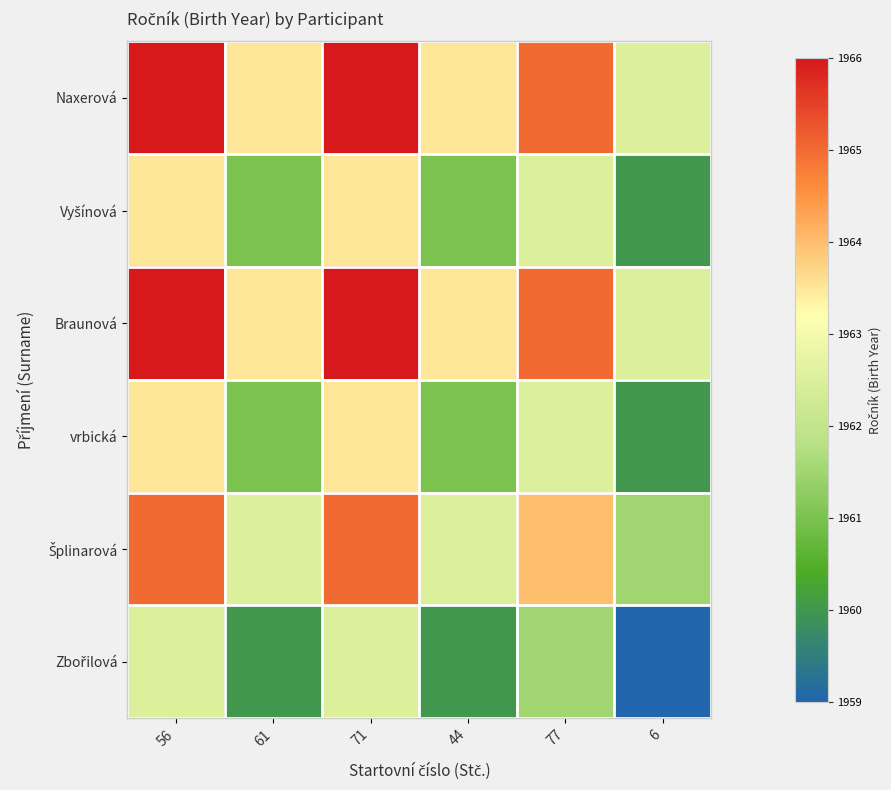

What is the total value across all series at 61?

11771.5